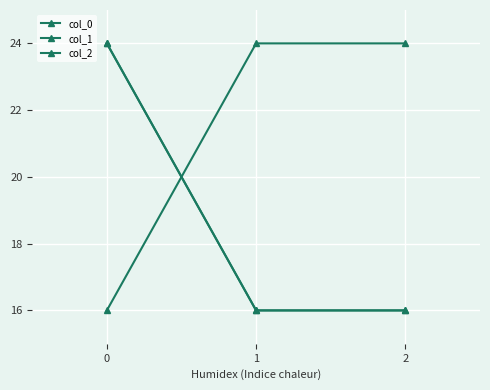

Which series has the largest total across all categories?

col_2